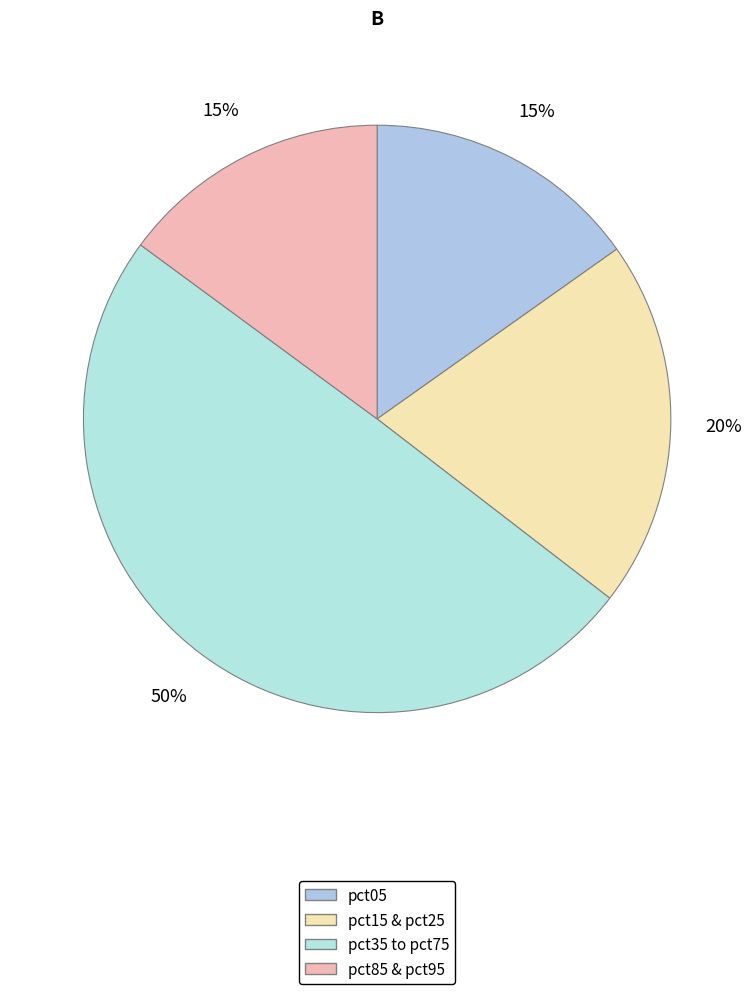

Which slice is the smallest?

pct95